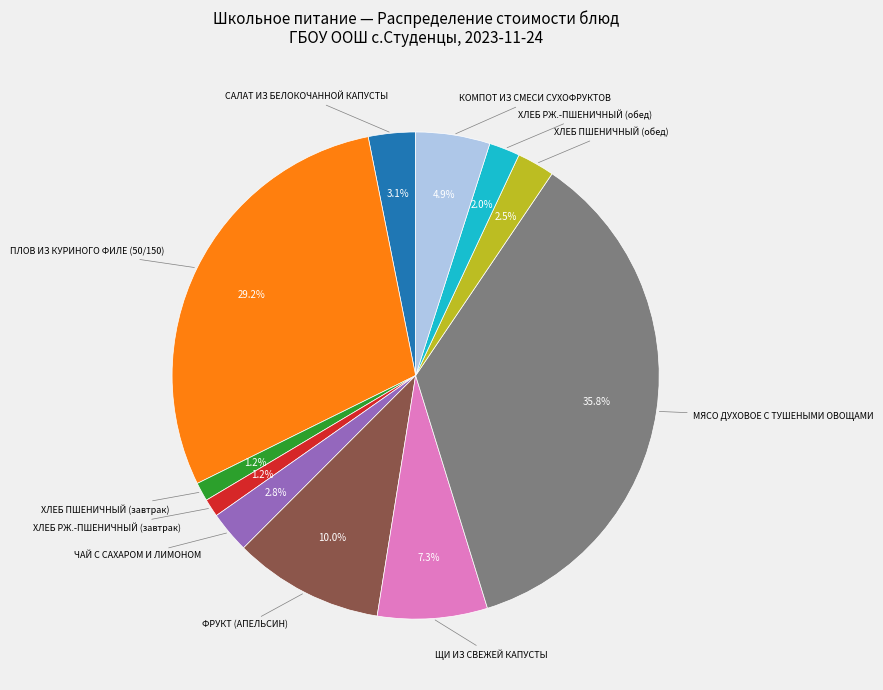

Is there a majority slice in this chart?

No